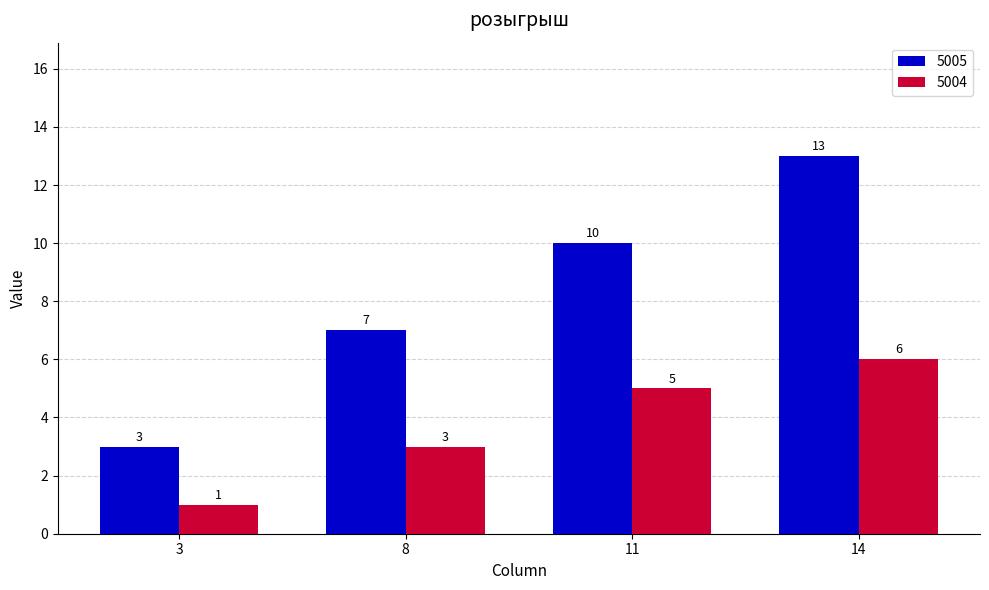

Reading left to right, extract all data points from this chart.

5005: 3=3	8=7	11=10	14=13
5004: 3=1	8=3	11=5	14=6